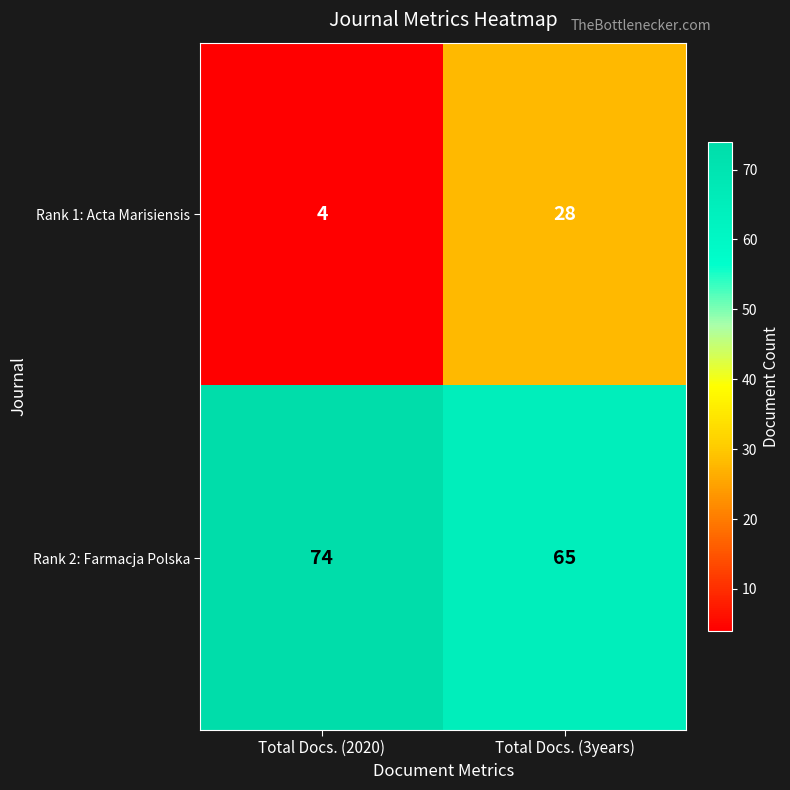

What is the smallest value displayed?

4